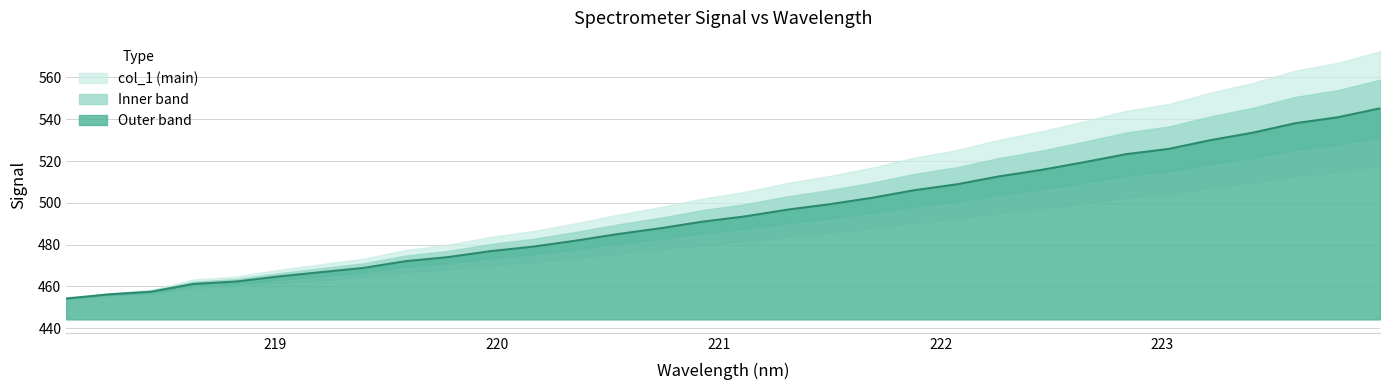

Count the number of categories in the chart.

32